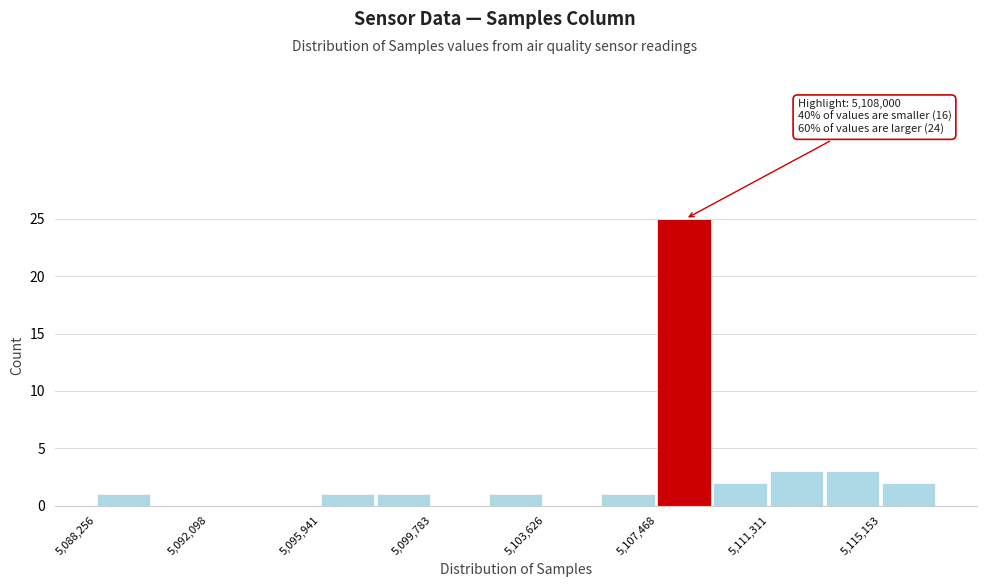

Read against the x-axis, roughly where is the centre of the tallest bar?

5108500